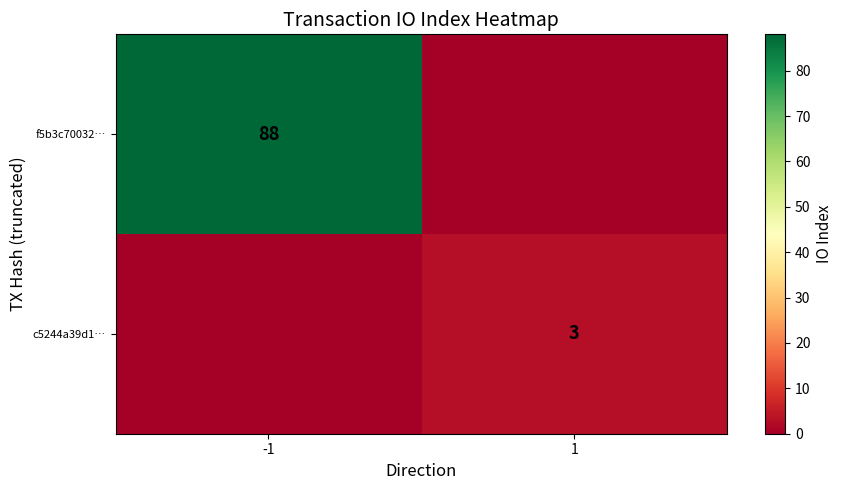

The value of f5b3c70032… at -1 is 148. True or false?

False